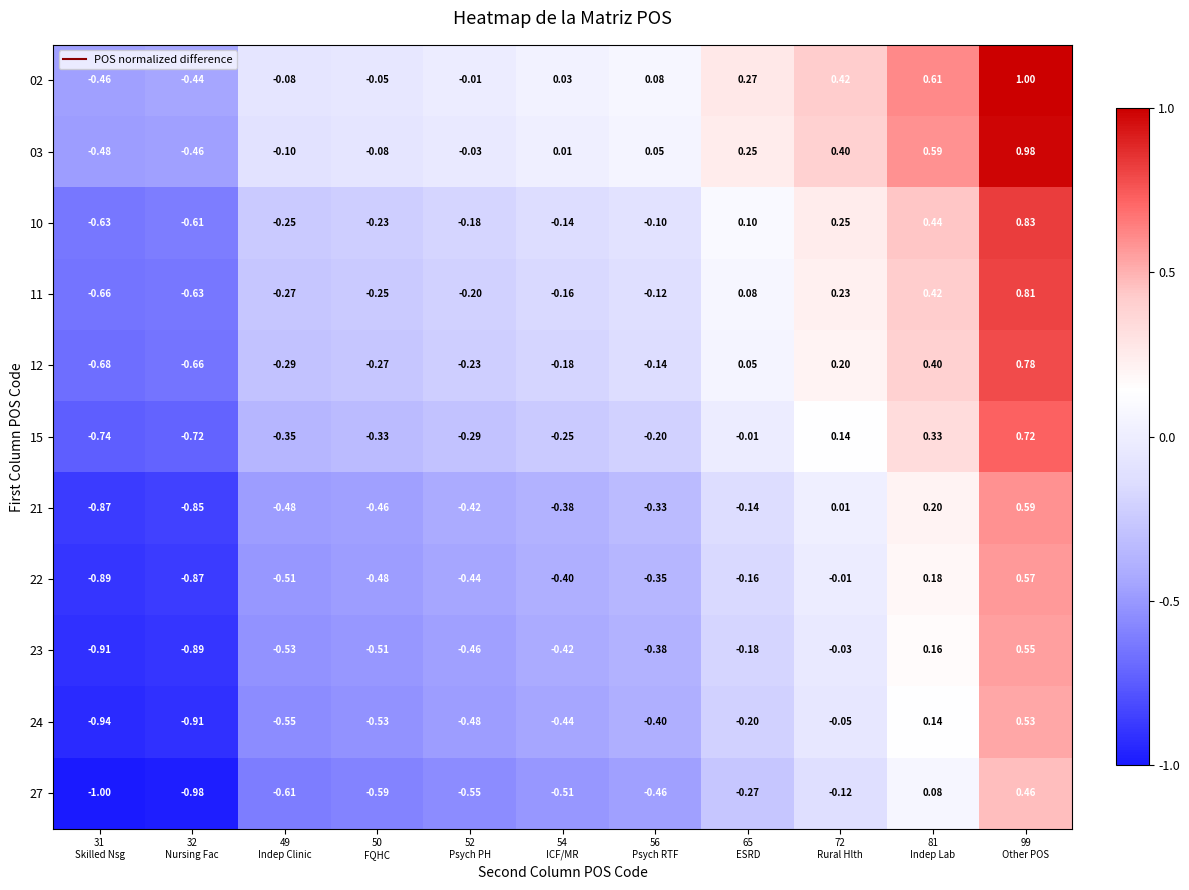

How many distinct data groups are displayed?

11